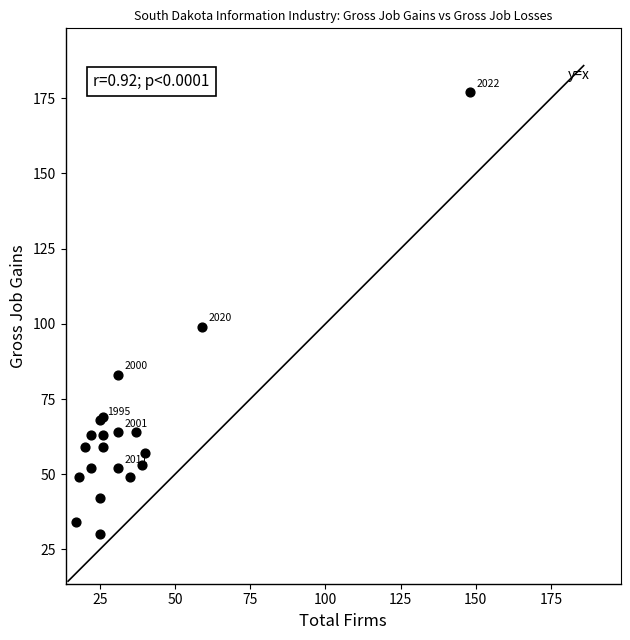

What Y value in the scatter plot is closest to 103?

99